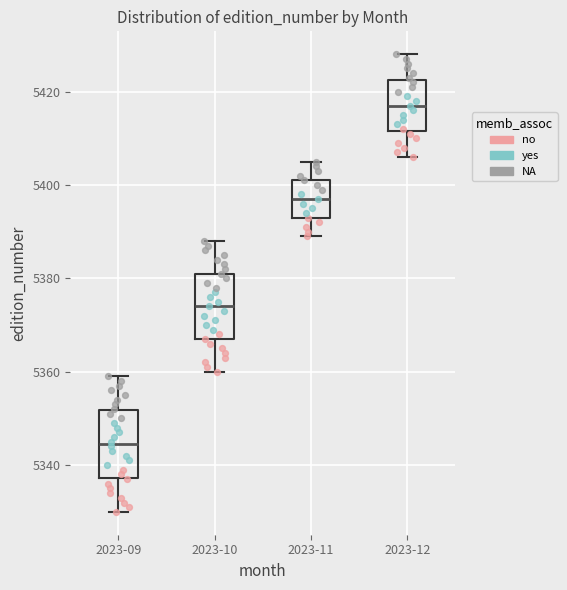

Reading left to right, read every box against the y-axis: the position of its median line, the range the box covers, and the ends of its whiskers. The values are not printed on the chart, so give them approximately, as read against the axis.

2023-09: median 5344, box 5338 to 5352, whiskers 5330 to 5360
2023-10: median 5374, box 5368 to 5382, whiskers 5360 to 5388
2023-11: median 5398, box 5394 to 5402, whiskers 5390 to 5406
2023-12: median 5418, box 5412 to 5422, whiskers 5406 to 5428